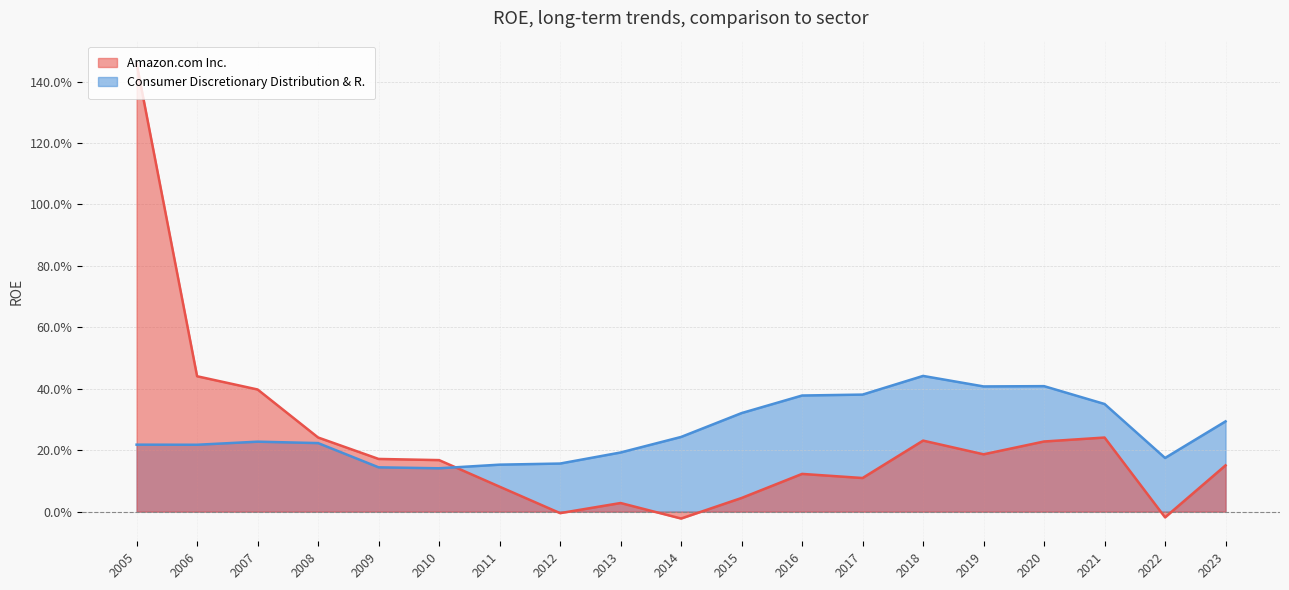

How many data points in Amazon.com Inc. are above 0?

16